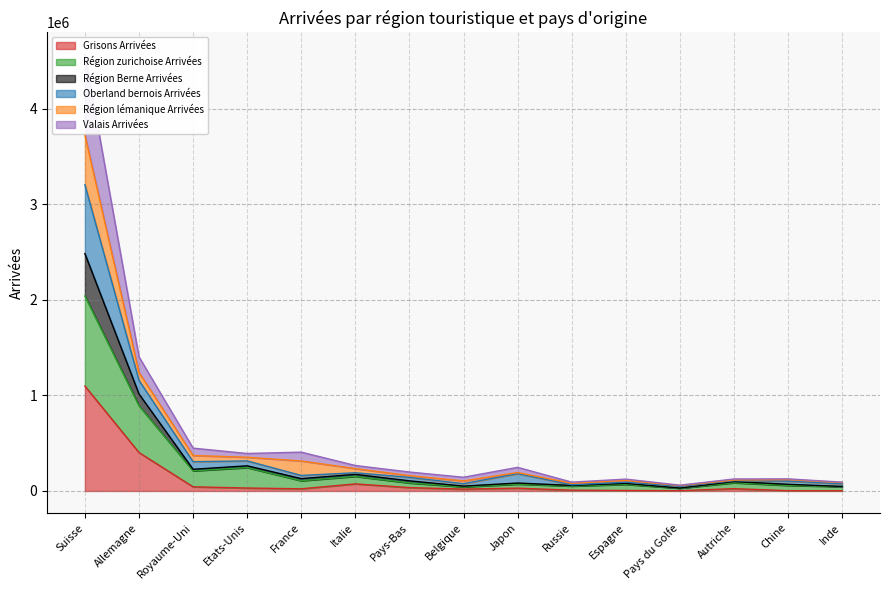

At which label does Valais Arrivées reach its peak?

Suisse